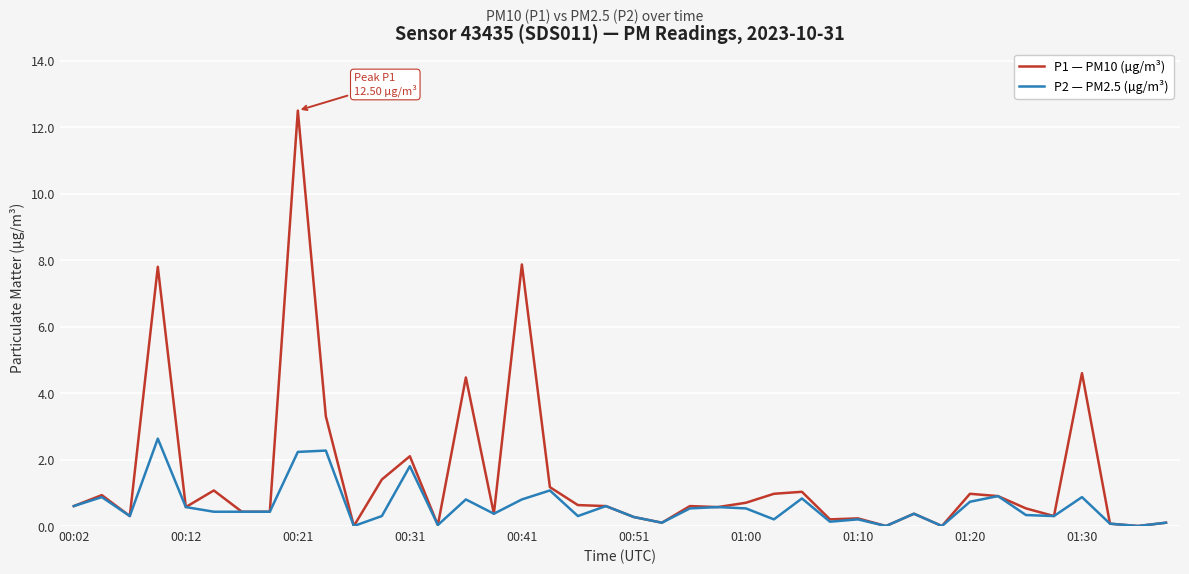

How many lines are shown in the chart?

2